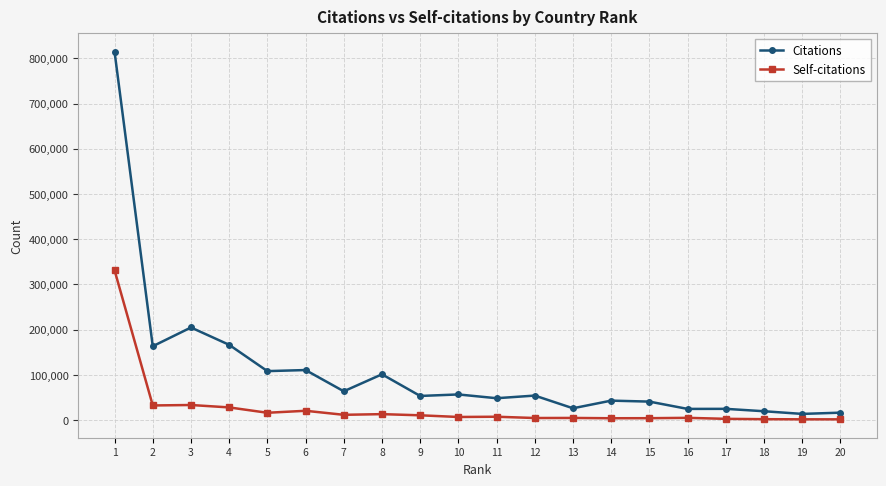

The value of Self-citations at 4 is 28251. True or false?

True